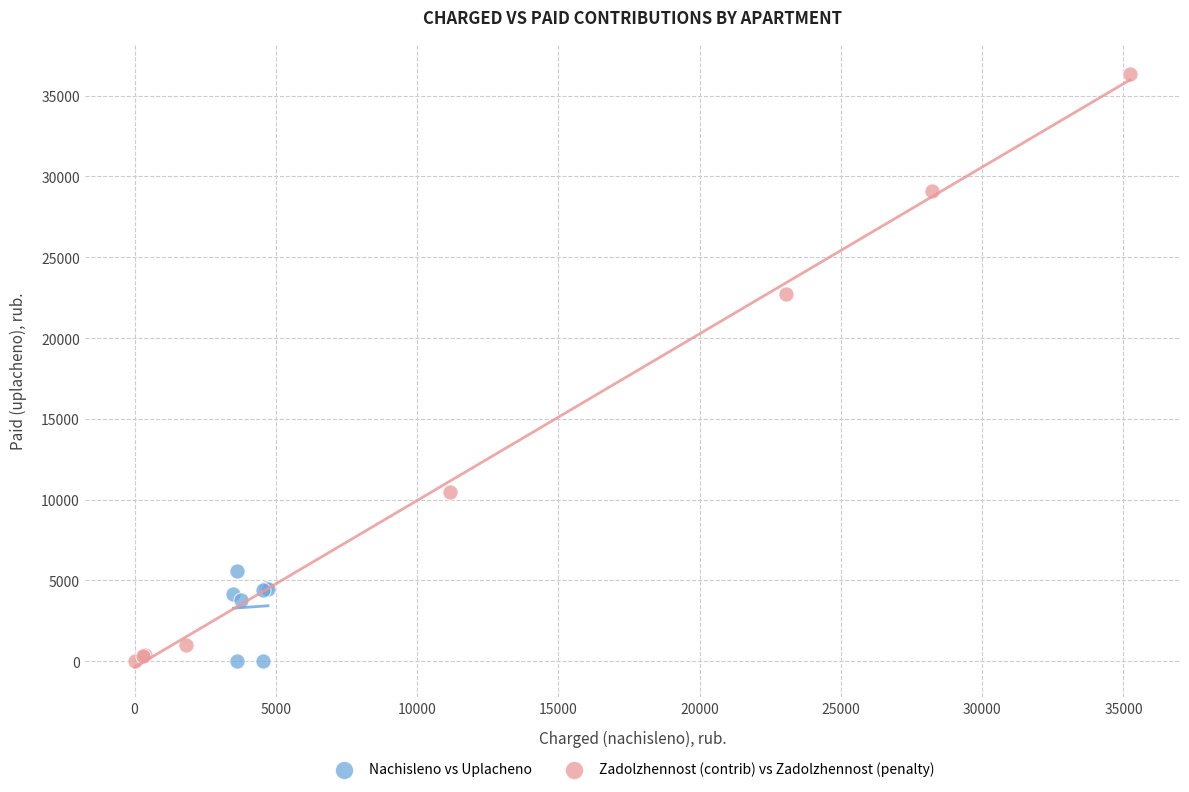

Which series reaches the maximum Y coordinate?

Zadolzhennost (contrib) vs Zadolzhennost (penalty)